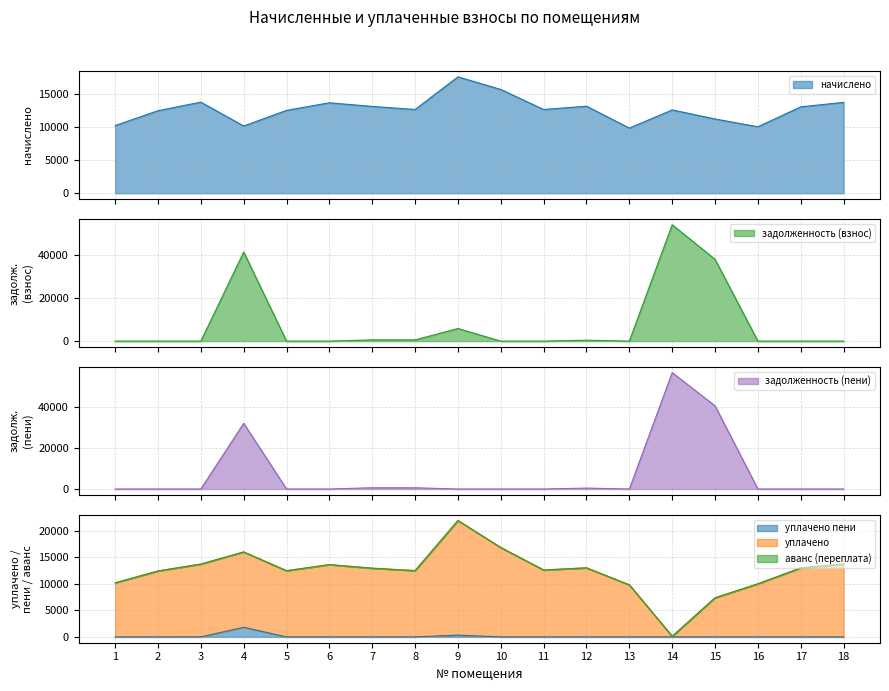

True or false: уплачено пени and уплачено cross at least once.

False